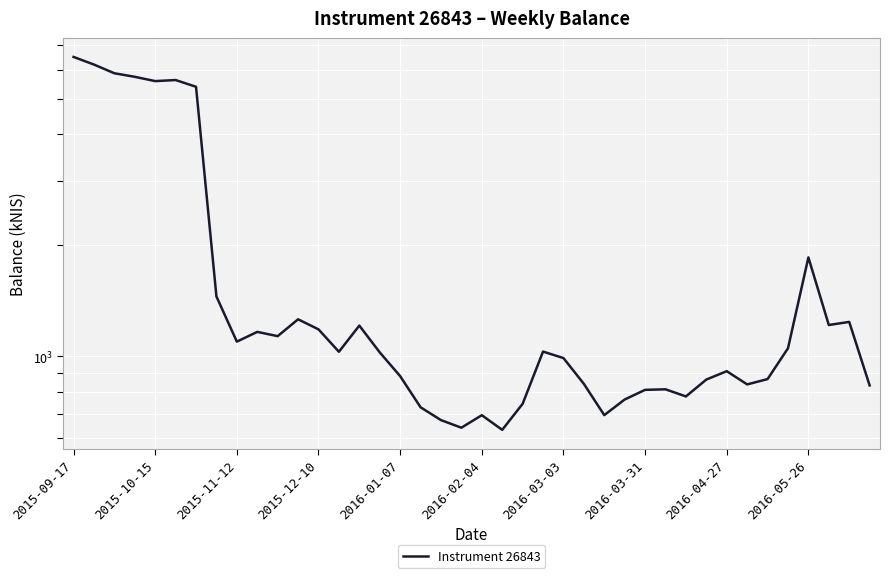

Count the number of categories in the chart.

40